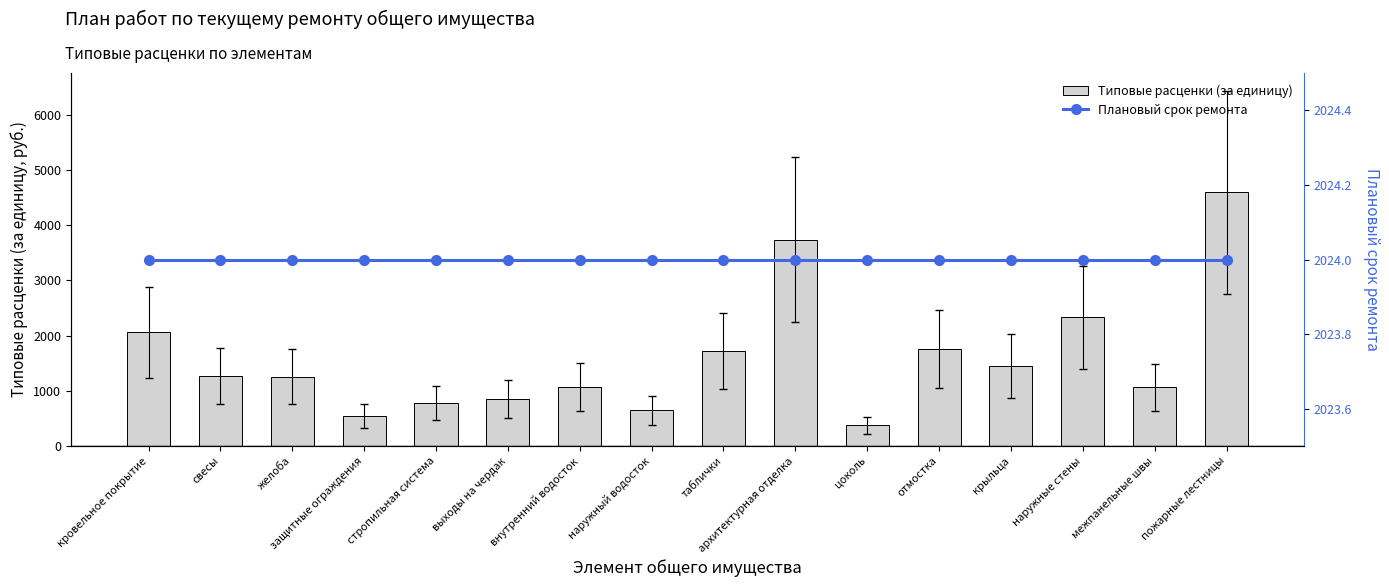

At which label does Типовые расценки (за единицу) reach its peak?

пожарные лестницы